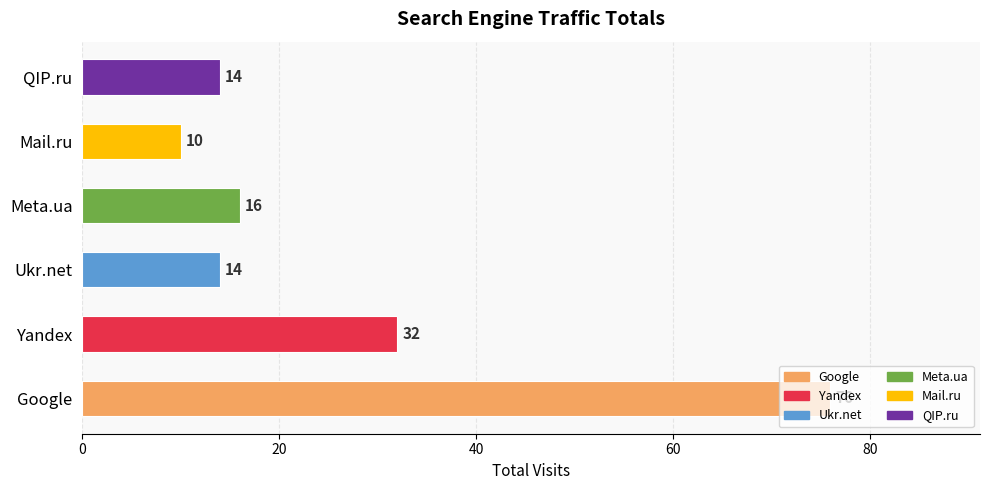

What is the difference between the values at Yandex and Meta.ua?

16